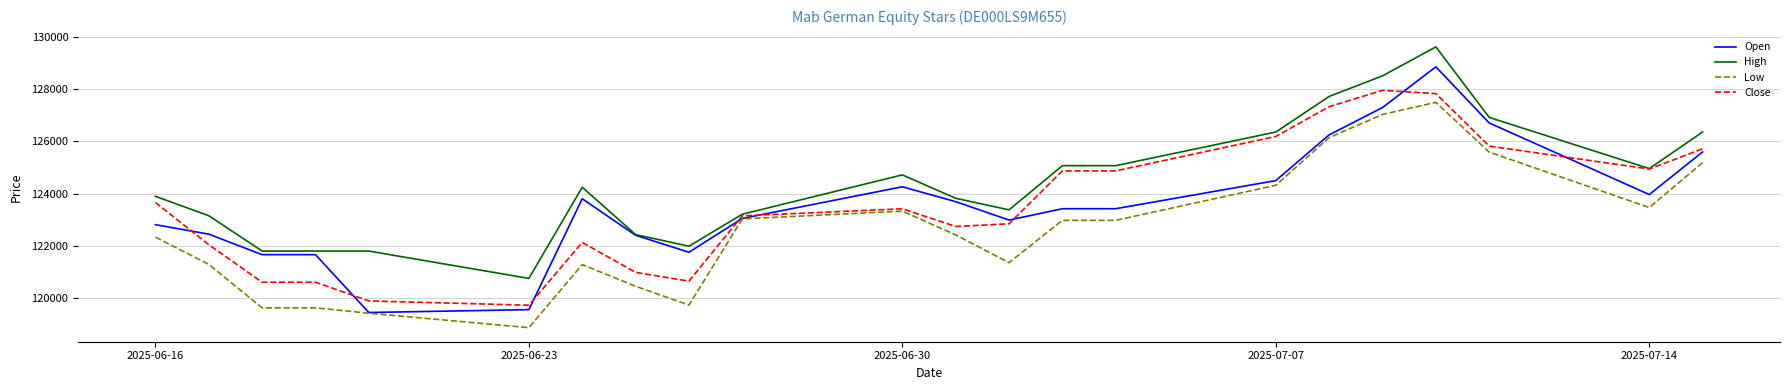

Which series has the largest total across all categories?

High